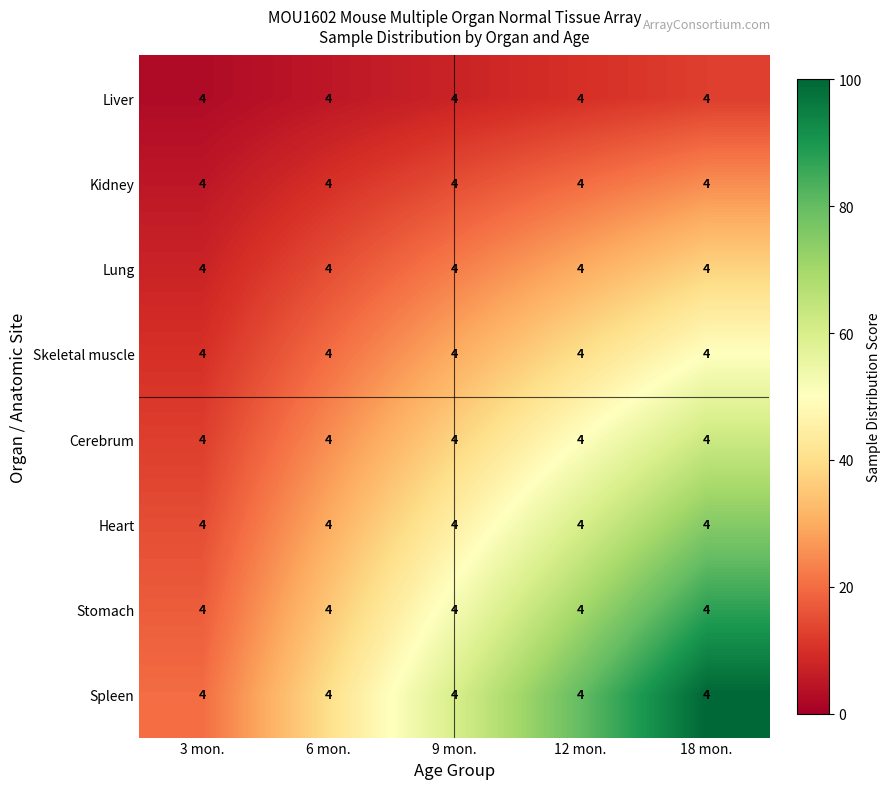

What is the lowest value of the Spleen series?

20.0